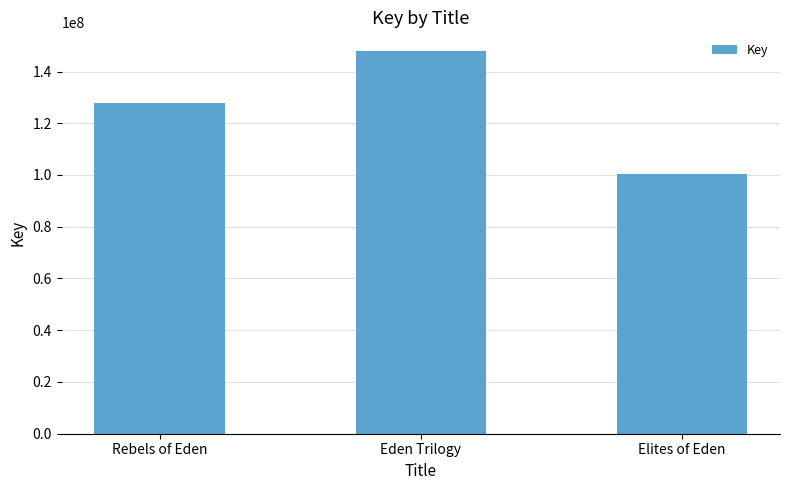

The value at Rebels of Eden is 59007725. True or false?

False